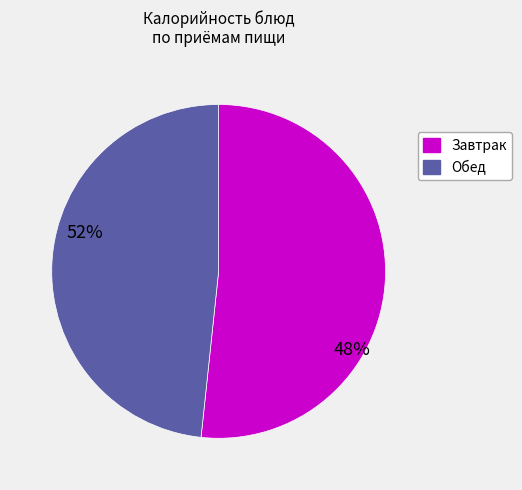

Does any single category account for the majority?

Yes